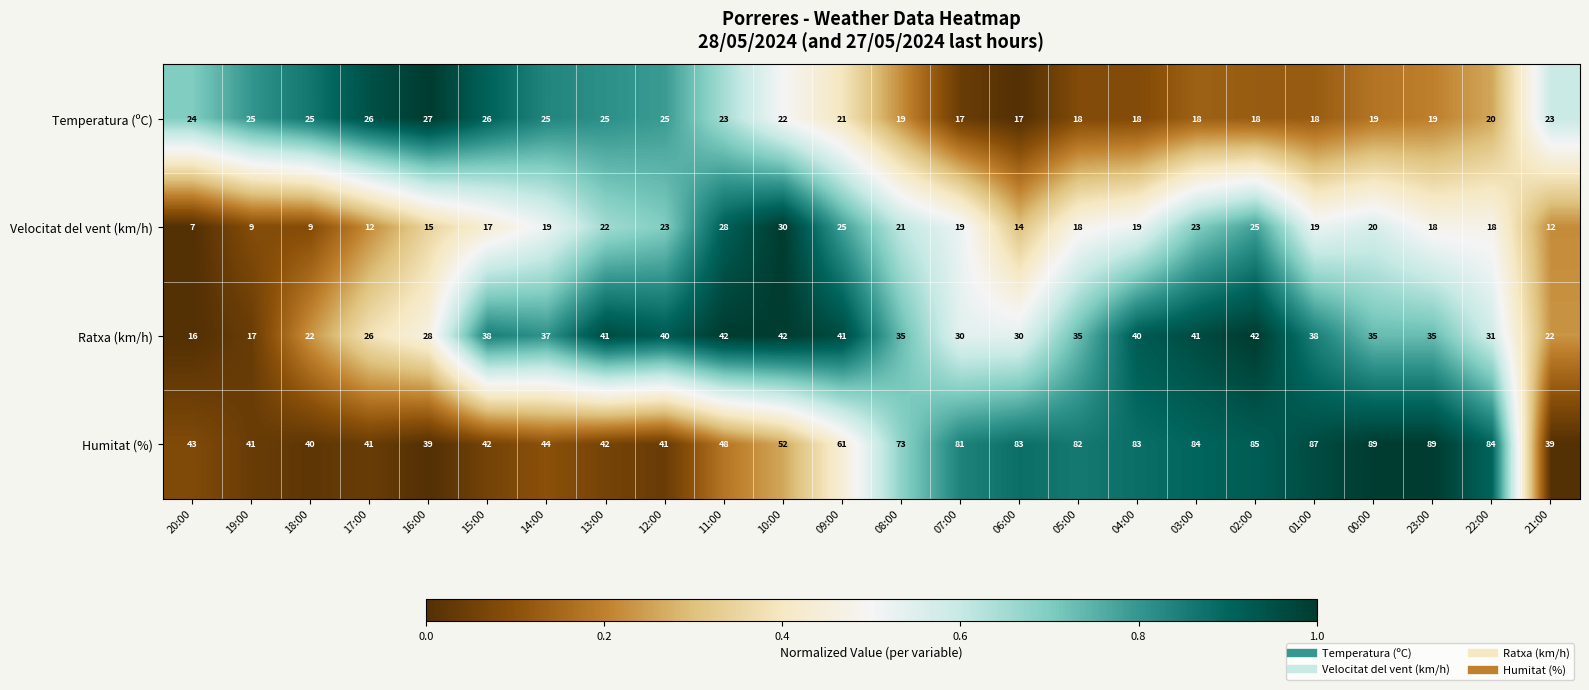

What is the sum of all Velocitat del vent (km/h) values?

442